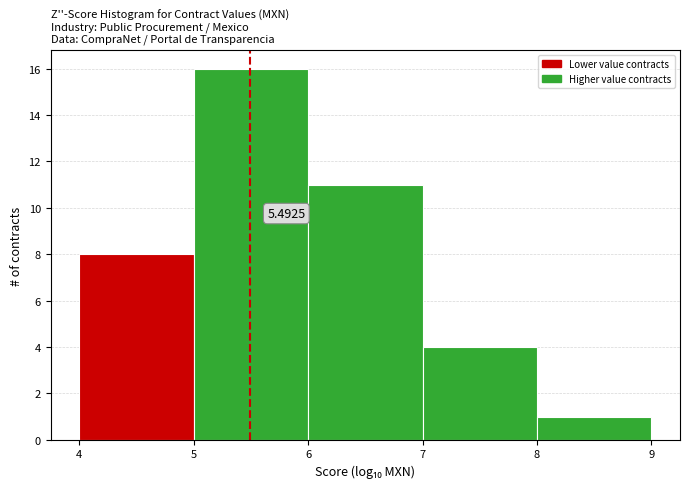

Which range on the x-axis has the tallest bar?

5 to 6